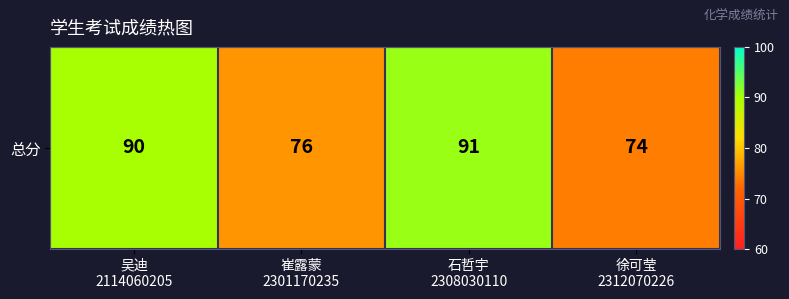

True or false: the data shows 76 at 崔露蒙
2301170235.

True